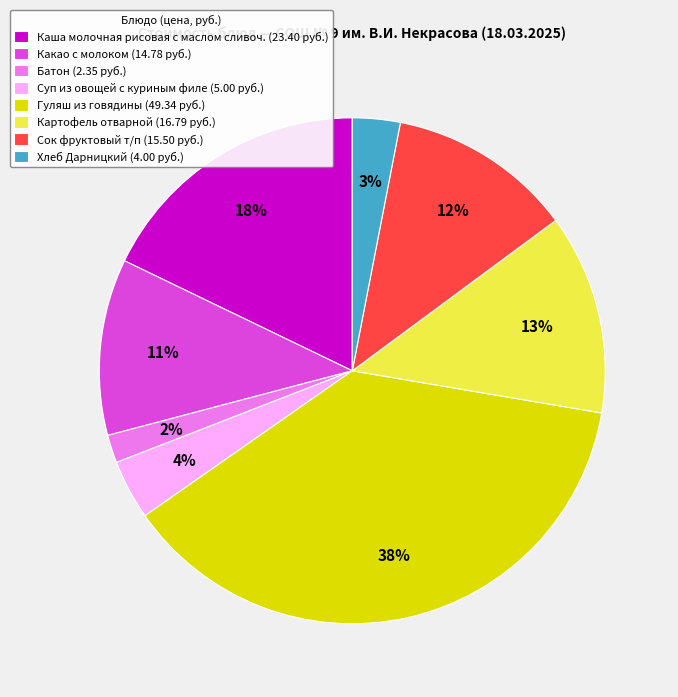

Is Батон the majority of the pie?

No